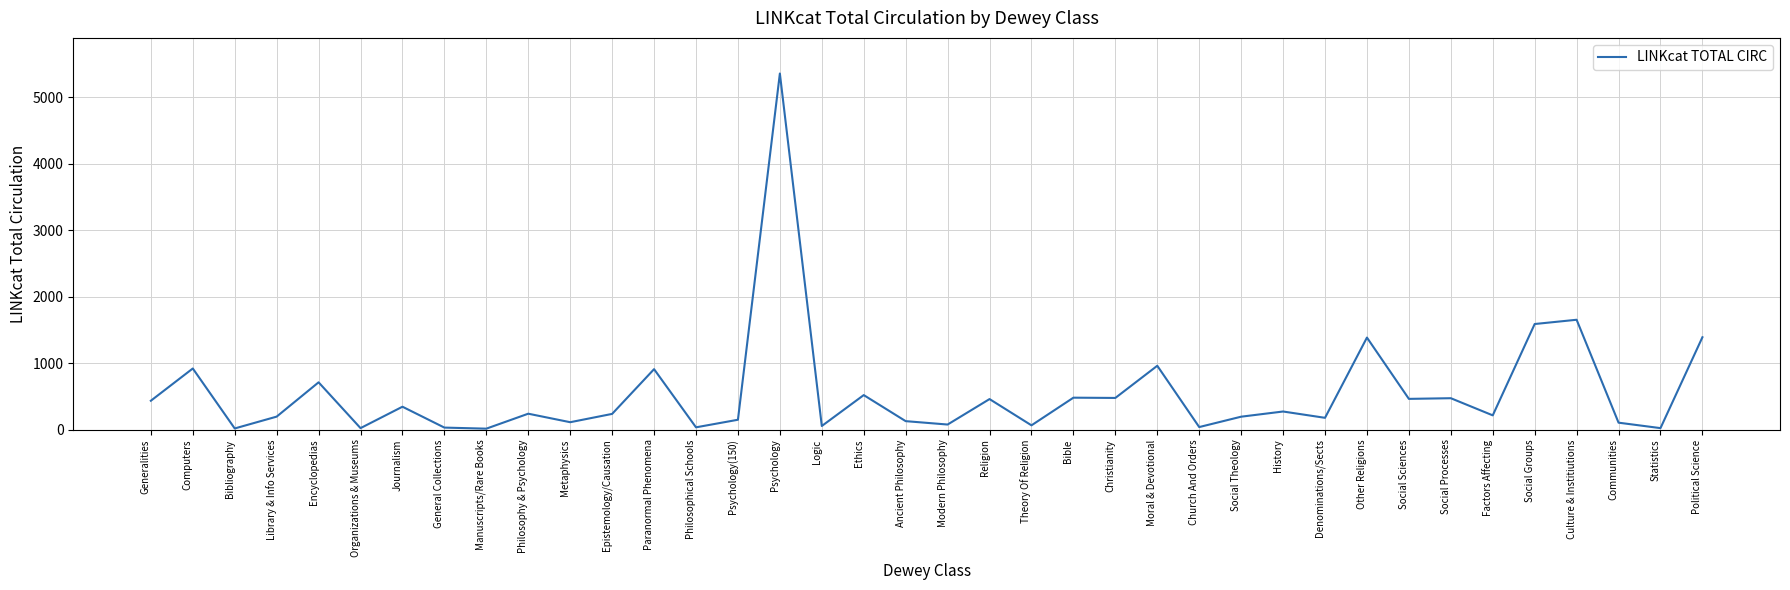

Read the value at Psychology.

5358